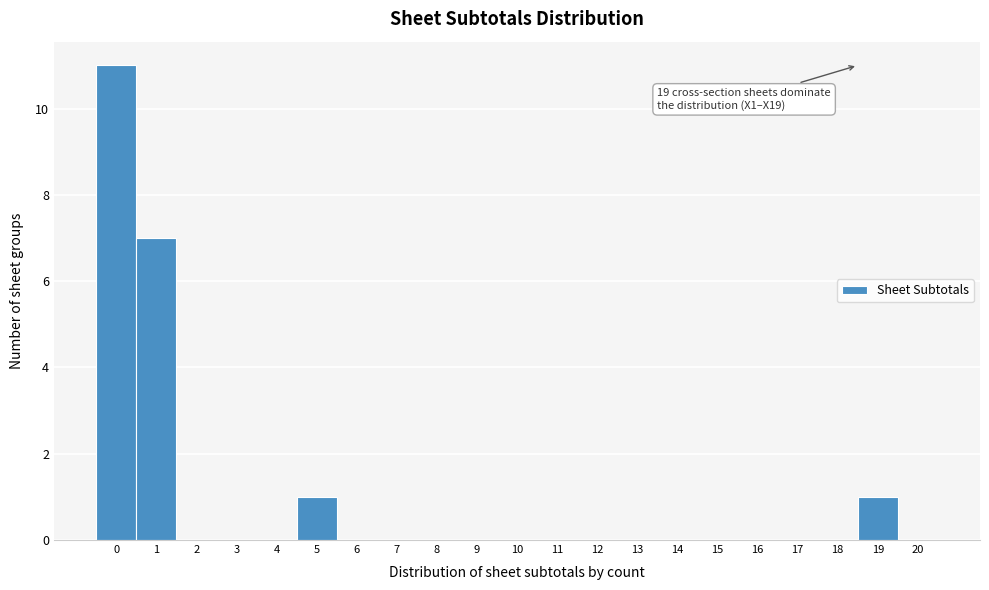

Reading left to right, what are all the values shown in this chart?

0=11	1=7	2=0	3=0	4=0	5=1	6=0	7=0	8=0	9=0	10=0	11=0	12=0	13=0	14=0	15=0	16=0	17=0	18=0	19=1	20=0